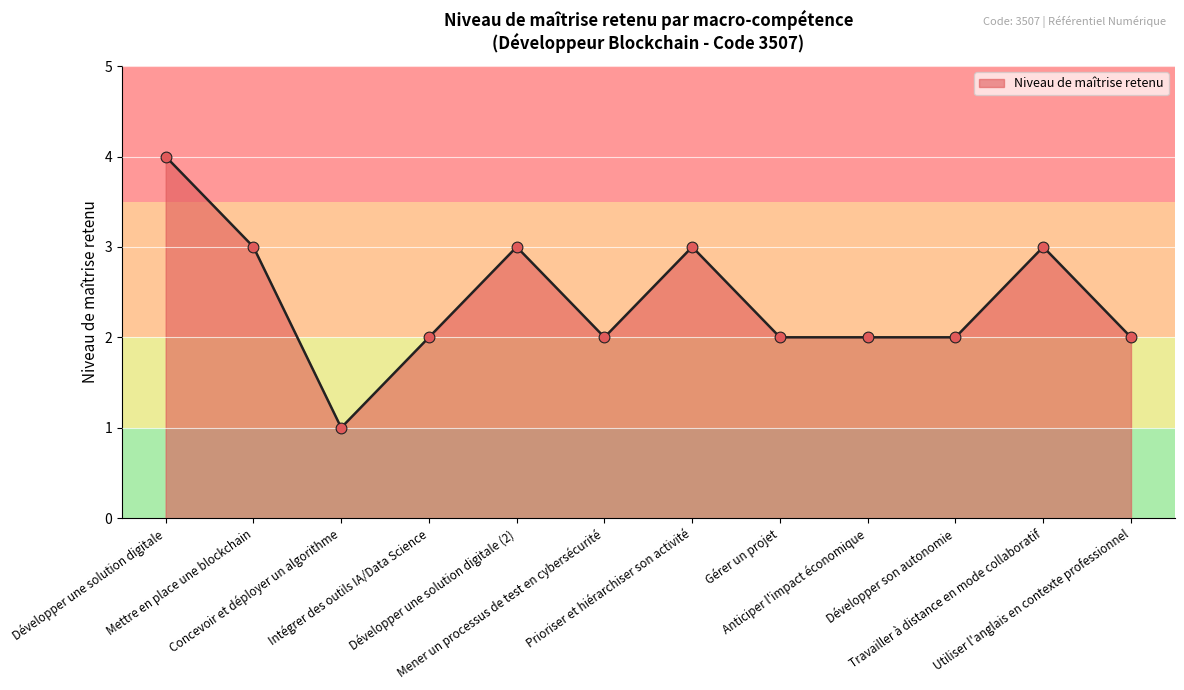

What is the ratio of the value at Gérer un projet to the value at Travailler à distance en mode collaboratif?

0.7